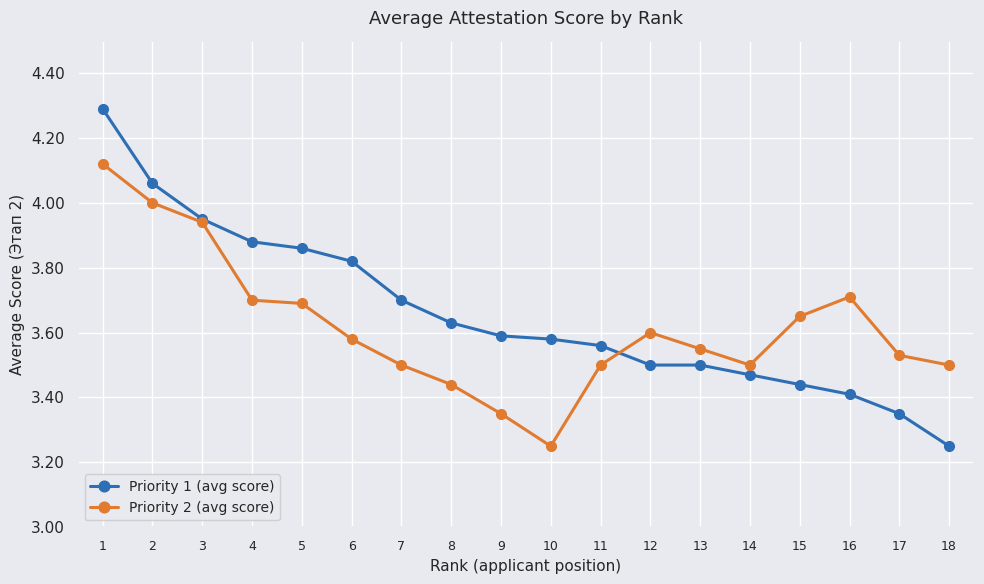

The Priority 1 (avg score) series shows 6.2 at 11. True or false?

False